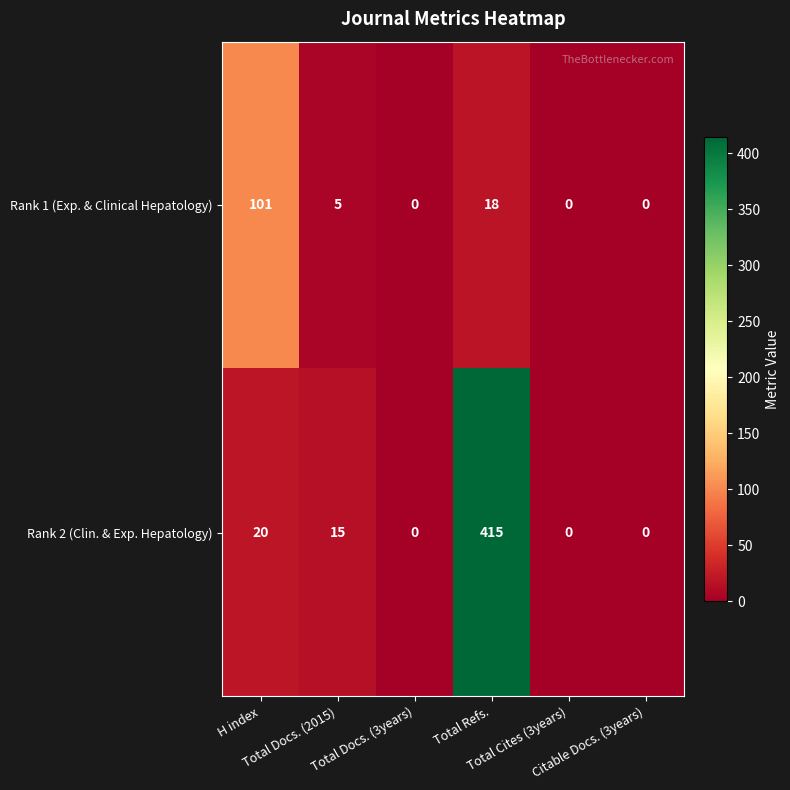

What is the average value of the Rank 2 (Clin. & Exp. Hepatology) series?

75